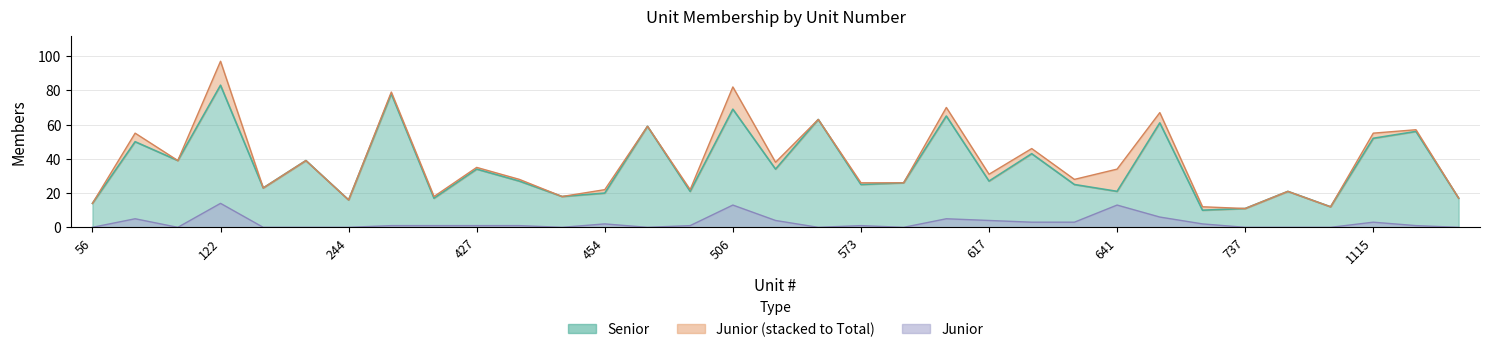

At which label does Junior reach its peak?

122